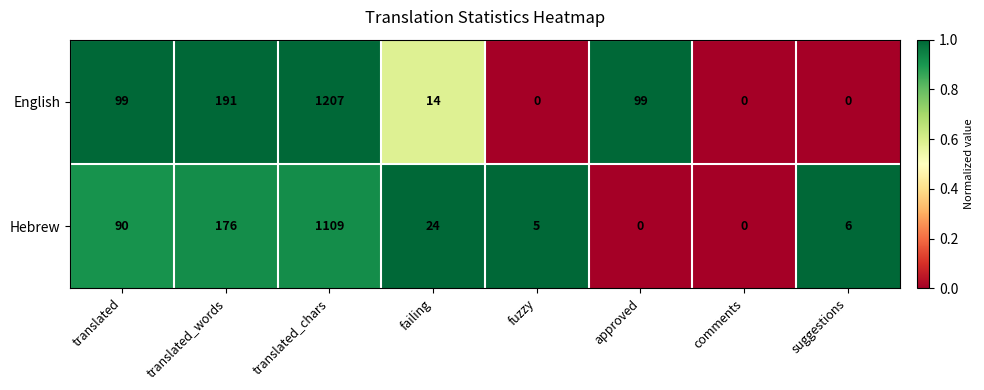

Reading right to left, list all the values displayed in this chart.

English: 0	0	99	0	14	1207	191	99
Hebrew: 6	0	0	5	24	1109	176	90